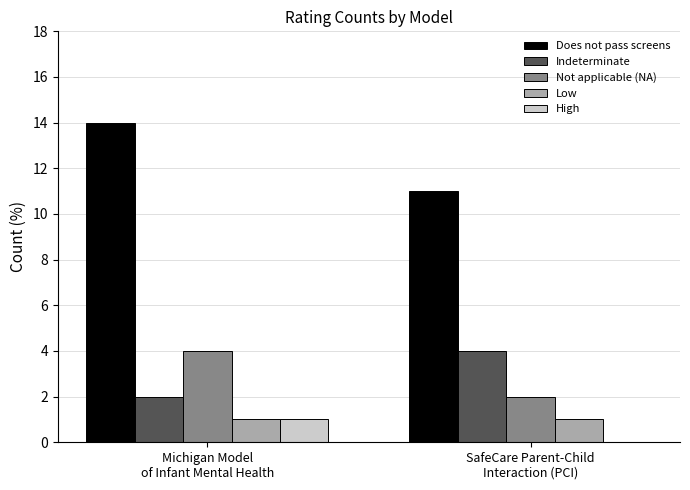

Reading right to left, transcribe all the data shown in this chart.

Does not pass screens: 11	14
Indeterminate: 4	2
Not applicable (NA): 2	4
Low: 1	1
High: 0	1